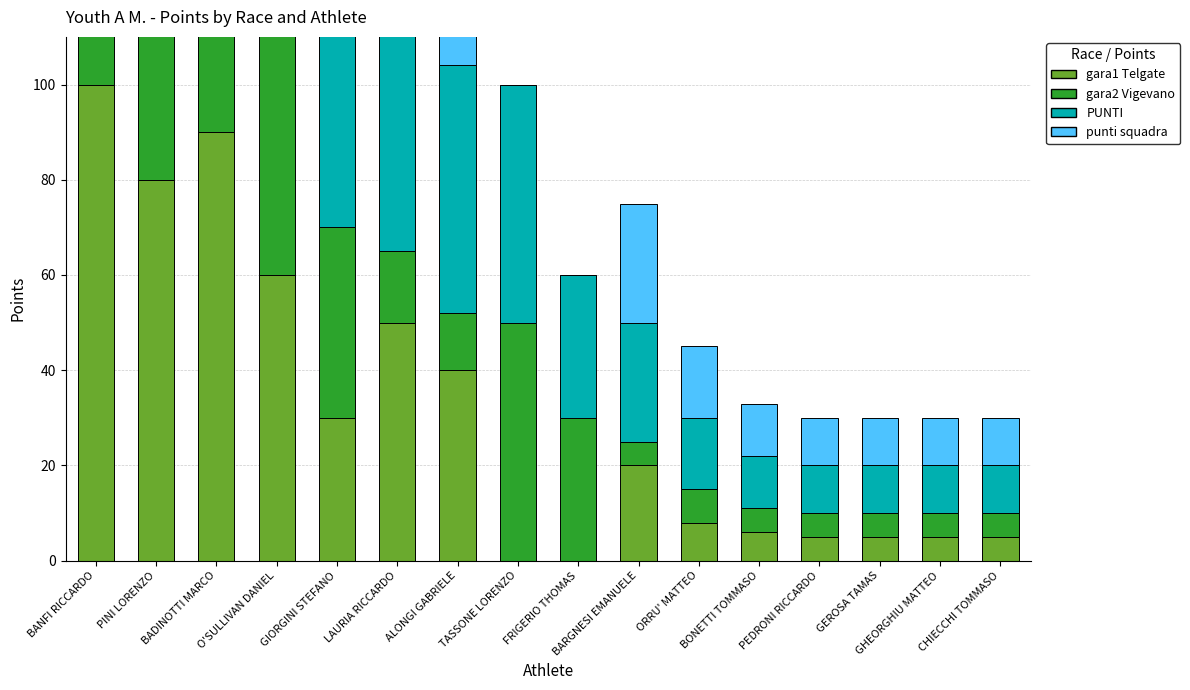

Reading left to right, transcribe all the data shown in this chart.

gara1 Telgate: 100	80	90	60	30	50	40	0	0	20	8	6	5	5	5	5
gara2 Vigevano: 90	100	80	60	40	15	12	50	30	5	7	5	5	5	5	5
PUNTI: 190	180	170	120	70	65	52	50	30	25	15	11	10	10	10	10
punti squadra: 190	180	170	120	70	65	52	0	0	25	15	11	10	10	10	10